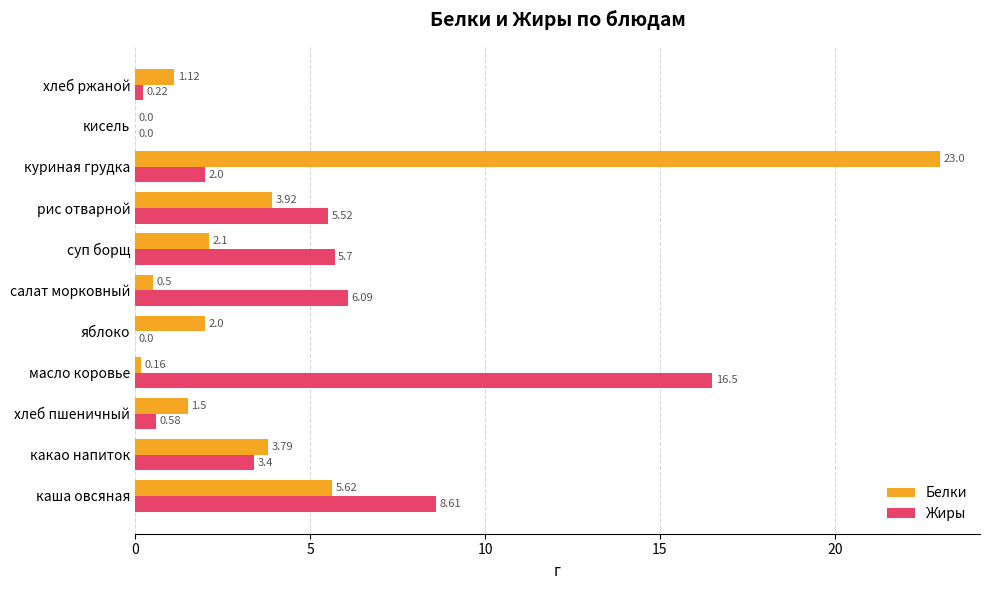

At which category does the chart reach its peak across all series?

куриная грудка